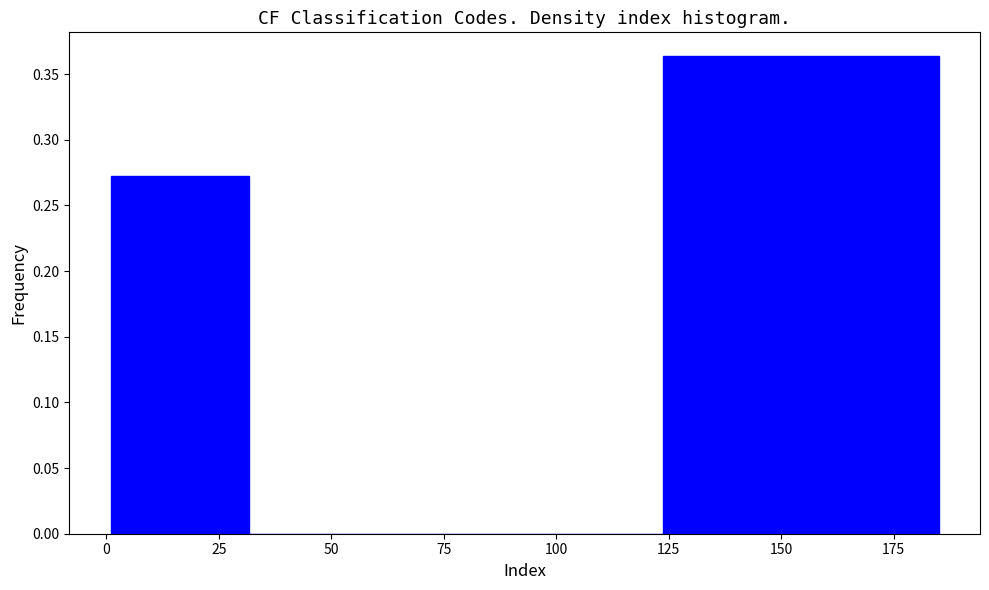

What is the height of the bar covering 125 to 155 on the x-axis? Neither the bar edges nor the heights are printed on the chart, so give them approximately, as read against the axes.

0.365